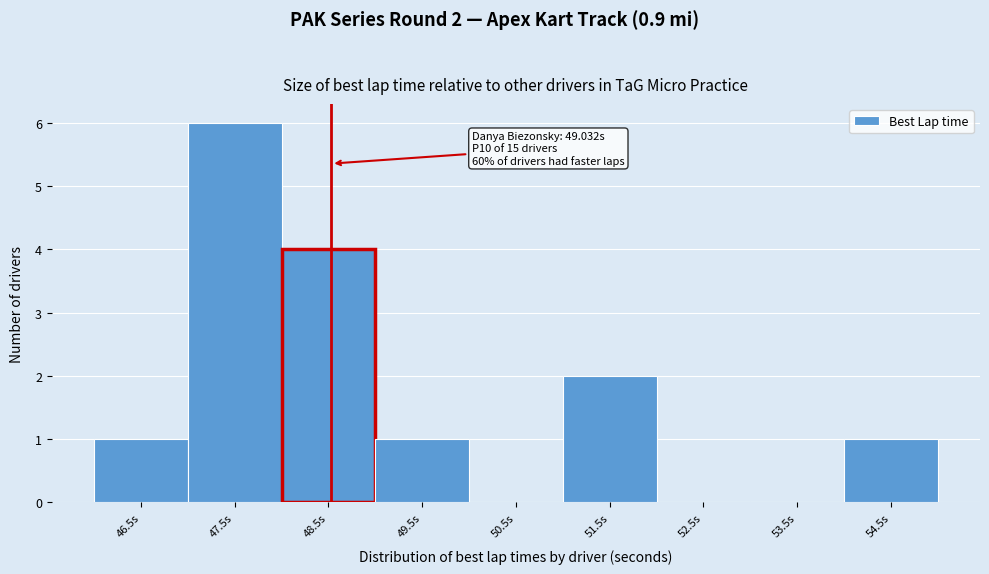

Reading right to left, what are all the values shown in this chart?

54.5s=1	53.5s=0	52.5s=0	51.5s=2	50.5s=0	49.5s=1	48.5s=4	47.5s=6	46.5s=1